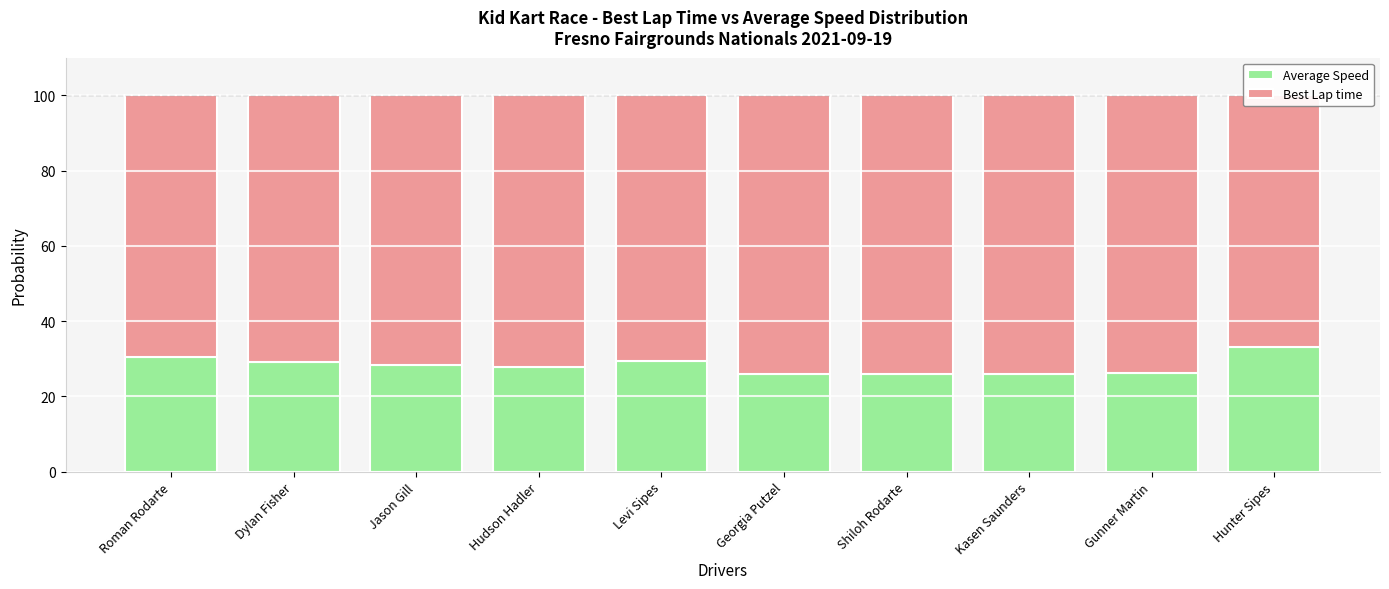

What is the lowest value of the Average Speed series?

25.9